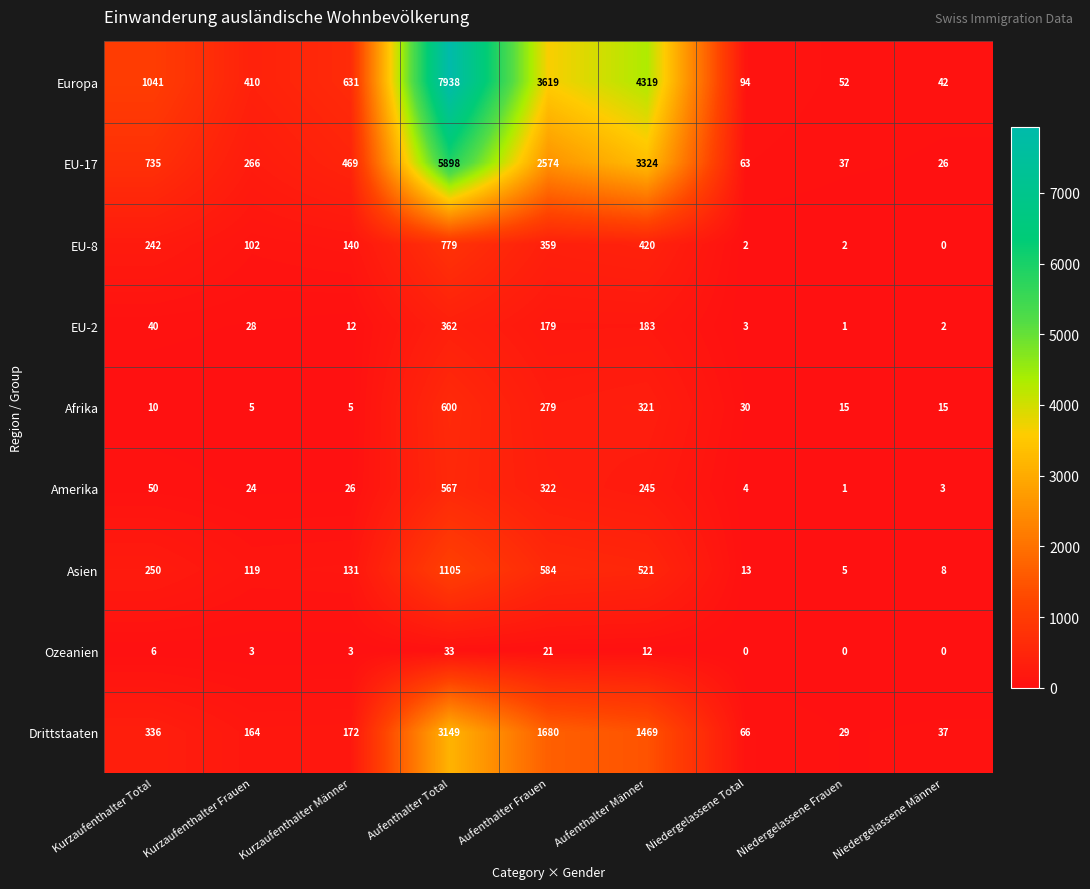

Where does the Afrika series first go above 15?

Aufenthalter Total